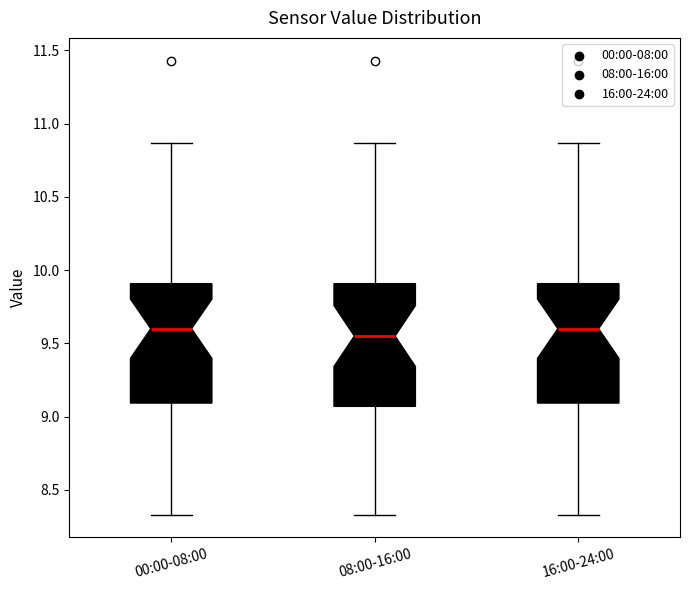

Where does the median line of the box for 08:00-16:00 sit on the y-axis? The values are not printed on the chart, so give them approximately, as read against the axis.

9.55